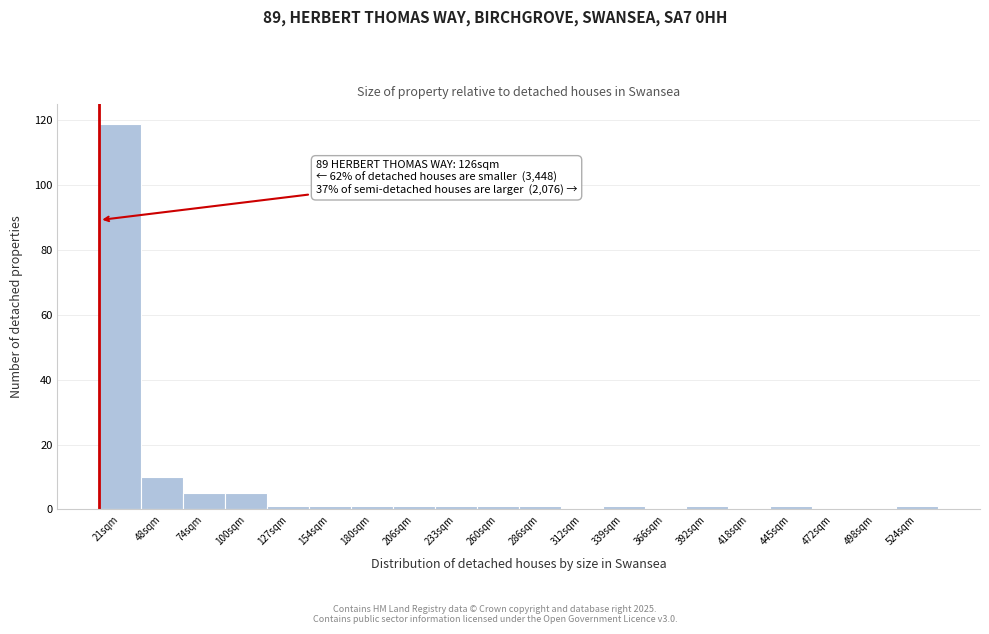

True or false: the data shows 5 at 100sqm.

True